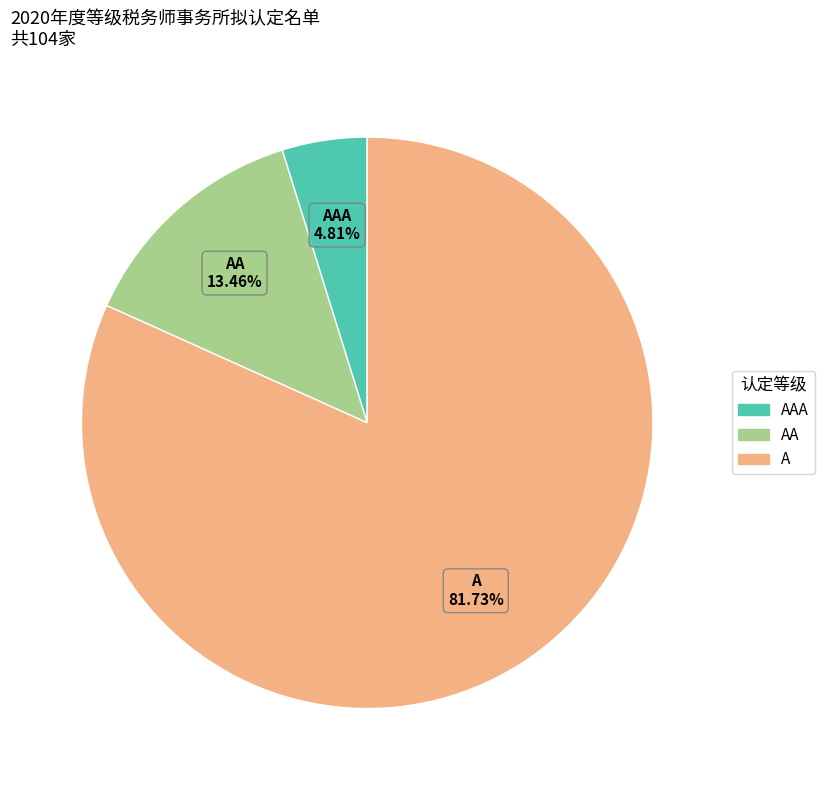

How much of the chart is everything except A?

18.3%